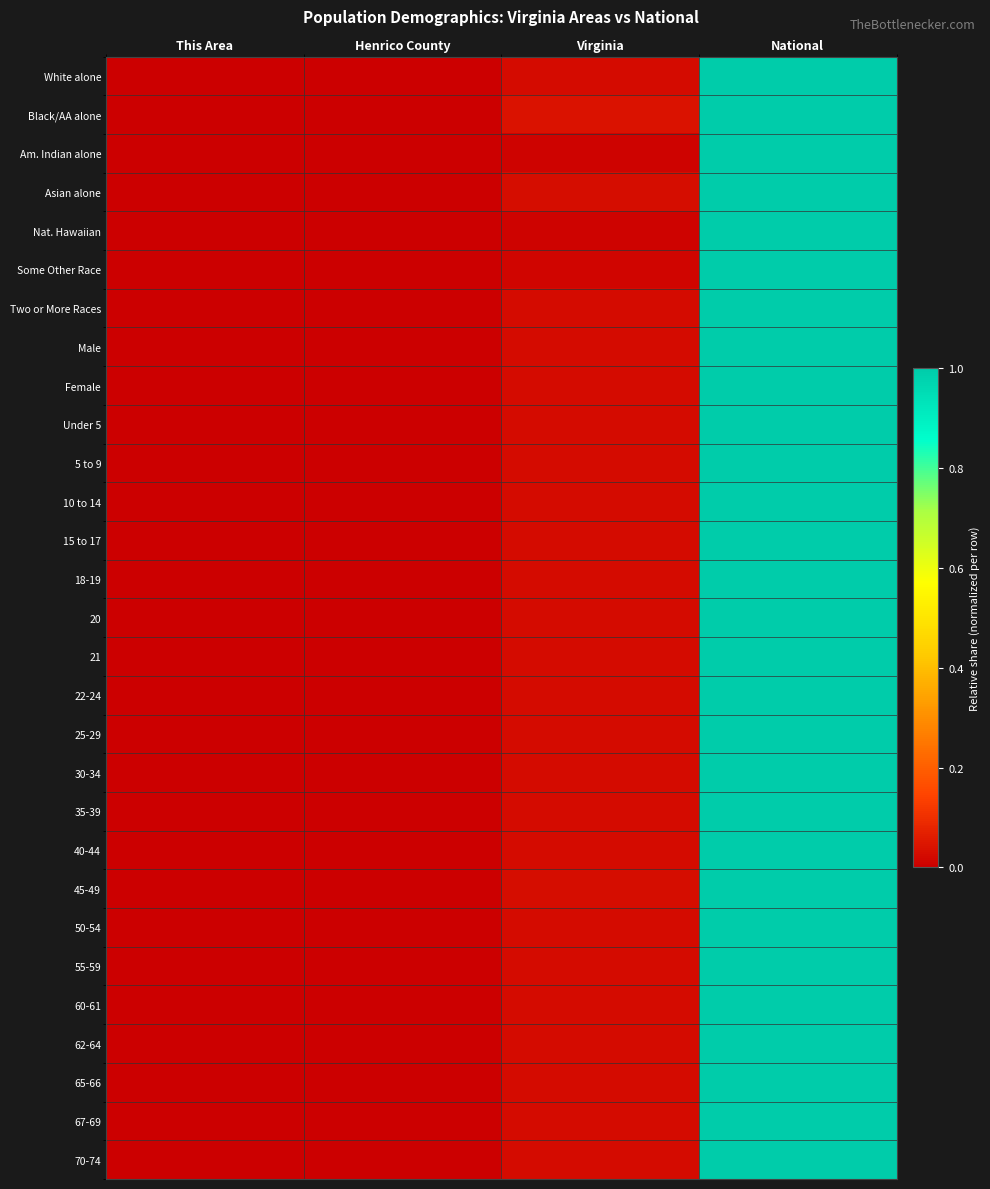

Reading right to left, extract all data points from this chart.

White alone: National=1.0	Virginia=0.0	Henrico County=0.0	This Area=0.0
Black/AA alone: National=1.0	Virginia=0.0	Henrico County=0.0	This Area=0.0
Am. Indian alone: National=1.0	Virginia=0.0	Henrico County=0.0	This Area=0.0
Asian alone: National=1.0	Virginia=0.0	Henrico County=0.0	This Area=0.0
Nat. Hawaiian: National=1.0	Virginia=0.0	Henrico County=0.0	This Area=0.0
Some Other Race: National=1.0	Virginia=0.0	Henrico County=0.0	This Area=0.0
Two or More Races: National=1.0	Virginia=0.0	Henrico County=0.0	This Area=0.0
Male: National=1.0	Virginia=0.0	Henrico County=0.0	This Area=0.0
Female: National=1.0	Virginia=0.0	Henrico County=0.0	This Area=0.0
Under 5: National=1.0	Virginia=0.0	Henrico County=0.0	This Area=0.0
5 to 9: National=1.0	Virginia=0.0	Henrico County=0.0	This Area=0.0
10 to 14: National=1.0	Virginia=0.0	Henrico County=0.0	This Area=0.0
15 to 17: National=1.0	Virginia=0.0	Henrico County=0.0	This Area=0.0
18-19: National=1.0	Virginia=0.0	Henrico County=0.0	This Area=0.0
20: National=1.0	Virginia=0.0	Henrico County=0.0	This Area=0.0
21: National=1.0	Virginia=0.0	Henrico County=0.0	This Area=0.0
22-24: National=1.0	Virginia=0.0	Henrico County=0.0	This Area=0.0
25-29: National=1.0	Virginia=0.0	Henrico County=0.0	This Area=0.0
30-34: National=1.0	Virginia=0.0	Henrico County=0.0	This Area=0.0
35-39: National=1.0	Virginia=0.0	Henrico County=0.0	This Area=0.0
40-44: National=1.0	Virginia=0.0	Henrico County=0.0	This Area=0.0
45-49: National=1.0	Virginia=0.0	Henrico County=0.0	This Area=0.0
50-54: National=1.0	Virginia=0.0	Henrico County=0.0	This Area=0.0
55-59: National=1.0	Virginia=0.0	Henrico County=0.0	This Area=0.0
60-61: National=1.0	Virginia=0.0	Henrico County=0.0	This Area=0.0
62-64: National=1.0	Virginia=0.0	Henrico County=0.0	This Area=0.0
65-66: National=1.0	Virginia=0.0	Henrico County=0.0	This Area=0.0
67-69: National=1.0	Virginia=0.0	Henrico County=0.0	This Area=0.0
70-74: National=1.0	Virginia=0.0	Henrico County=0.0	This Area=0.0